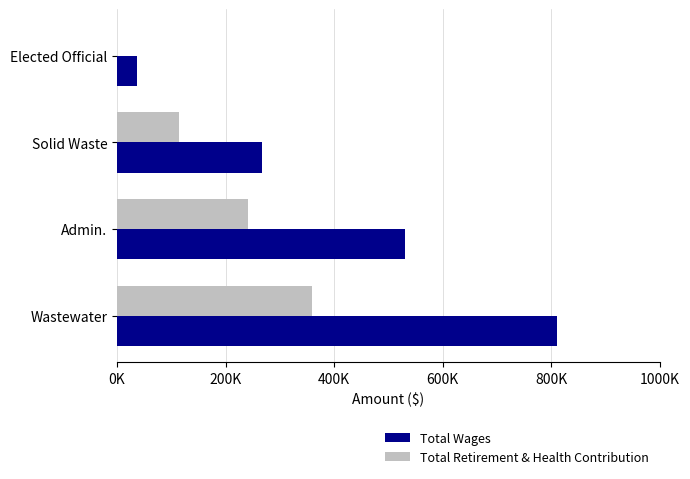

What are all the series names shown in the legend?

Total Wages, Total Retirement & Health Contribution